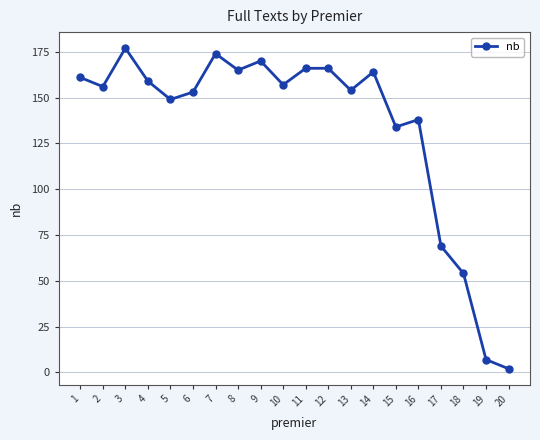

Reading left to right, what are all the values shown in this chart?

1=161	2=156	3=177	4=159	5=149	6=153	7=174	8=165	9=170	10=157	11=166	12=166	13=154	14=164	15=134	16=138	17=69	18=54	19=7	20=2